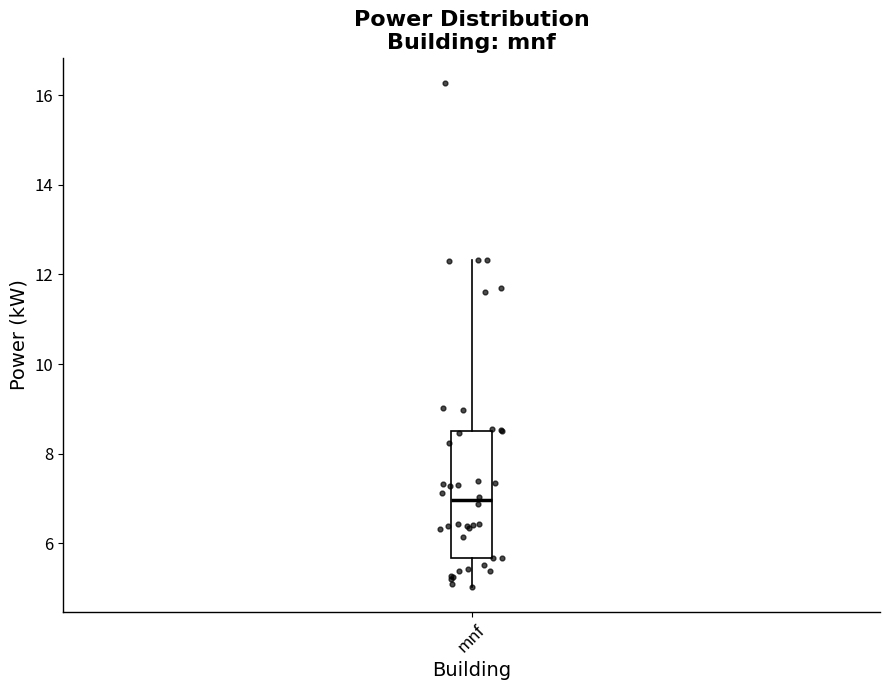

Transcribe this box plot: give where the median line is, the range the box spans, and where the two whiskers end, as read against the y-axis. The values are not printed on the chart, so give them approximately, as read against the axis.

median 7.0, box 5.6 to 8.6, whiskers 5.0 to 12.4